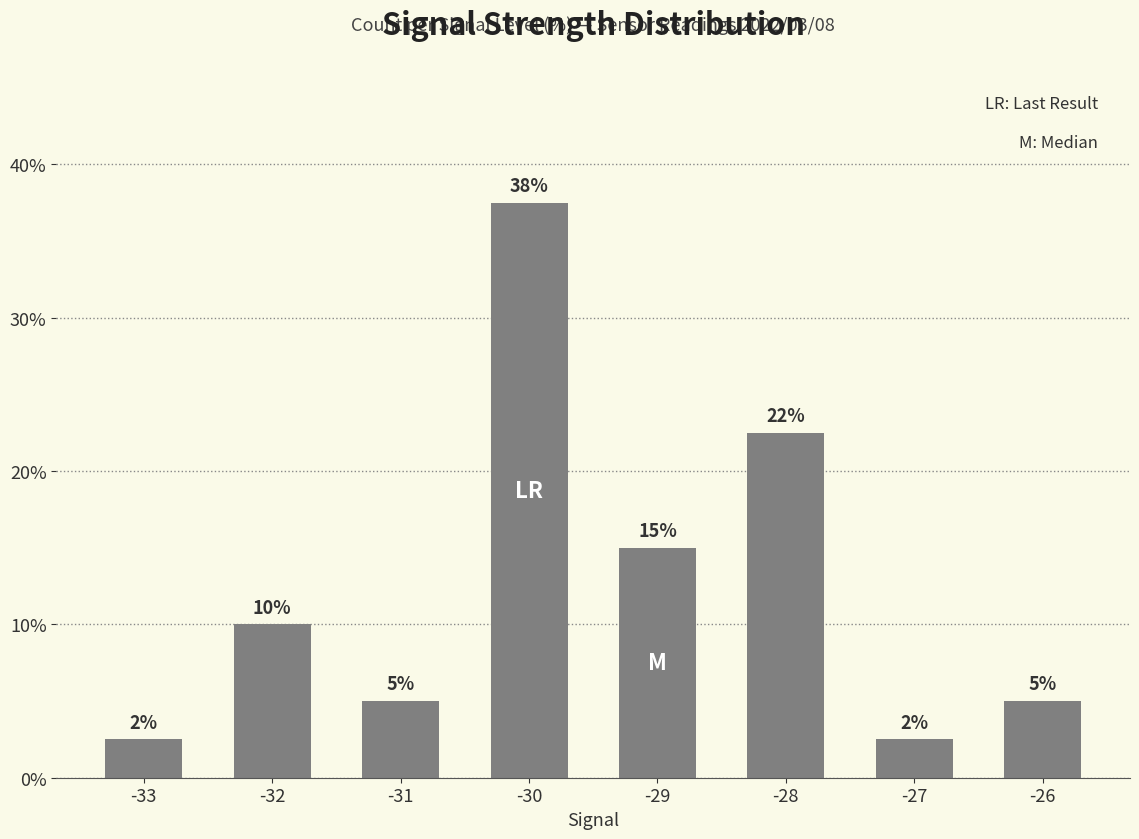

How many series are shown in this chart?

1